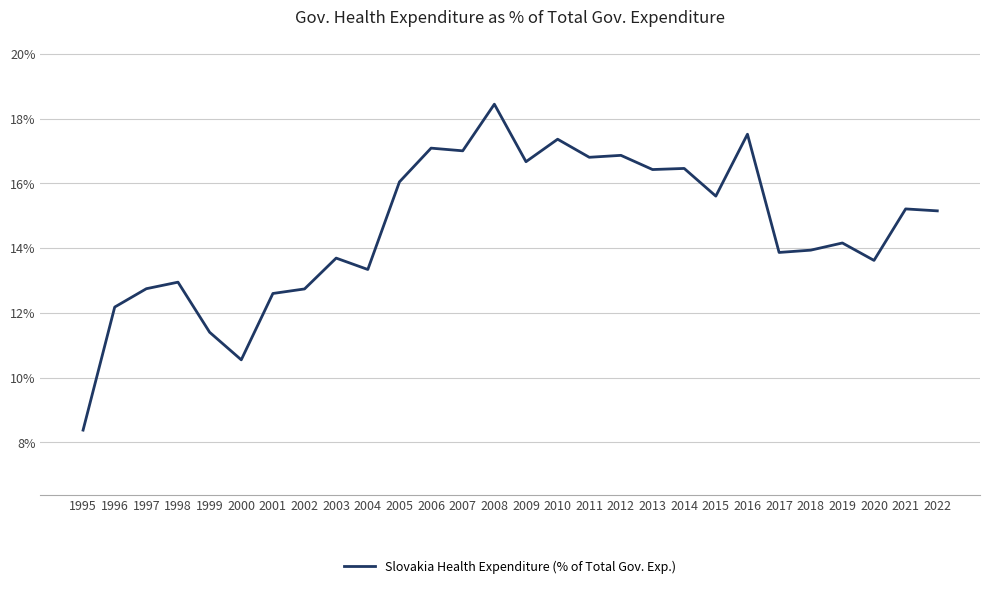

The value at 2019 is 6.5. True or false?

False